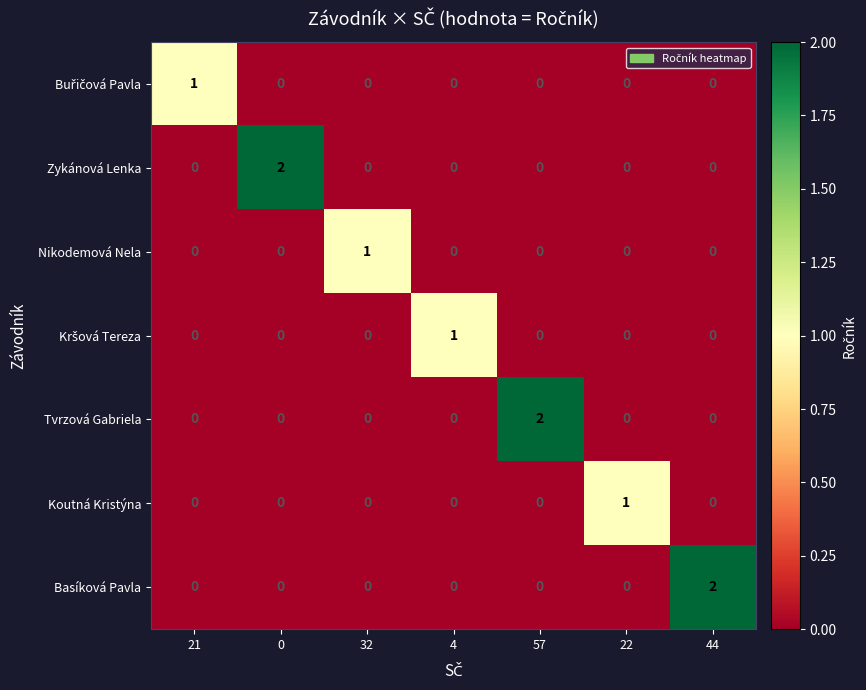

How many Zykánová Lenka values are between 0 and 1?

6